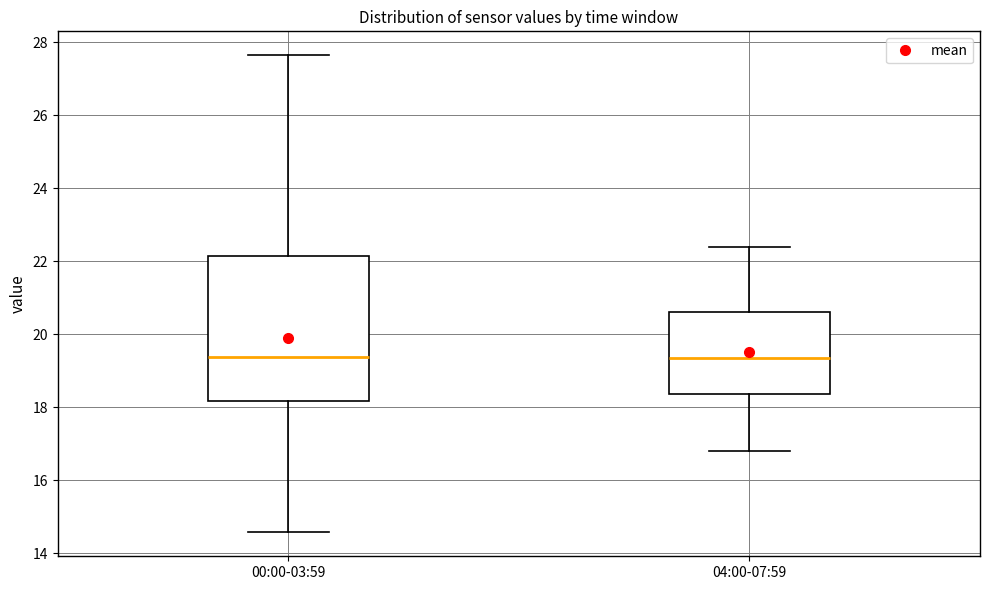

Reading left to right, read every box against the y-axis: the position of its median line, the range the box covers, and the ends of its whiskers. The values are not printed on the chart, so give them approximately, as read against the axis.

00:00-03:59: median 19.4, box 18.2 to 22.2, whiskers 14.6 to 27.6
04:00-07:59: median 19.4, box 18.4 to 20.6, whiskers 16.8 to 22.4